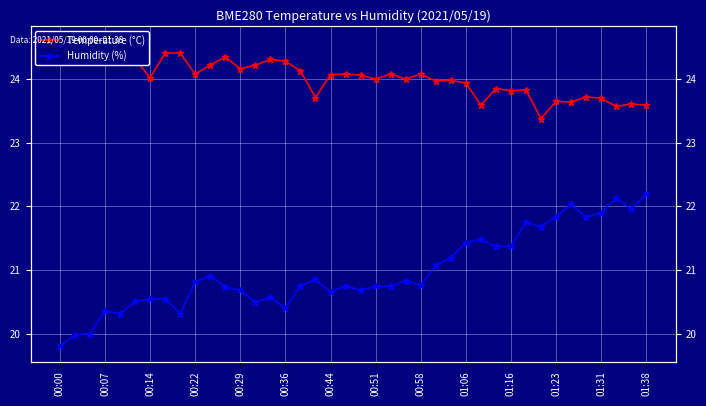

Reading right to left, extract all data points from this chart.

Temperature (°C): 23.6	23.6	23.6	23.7	23.7	23.6	23.6	23.4	23.8	23.8	23.9	23.6	23.9	24.0	24.0	24.1	24.0	24.1	24.0	24.1	24.1	24.1	23.7	24.1	24.3	24.3	24.2	24.2	24.4	24.2	24.1	24.4	24.4	24.0	24.3	24.4	24.4	24.6	24.6	24.4
Humidity (%): 22.2	22.0	22.1	21.9	21.8	22.0	21.8	21.7	21.8	21.4	21.4	21.5	21.4	21.2	21.1	20.8	20.8	20.7	20.7	20.7	20.8	20.6	20.9	20.8	20.4	20.6	20.5	20.7	20.7	20.9	20.8	20.3	20.6	20.5	20.5	20.3	20.4	20.0	20.0	19.8